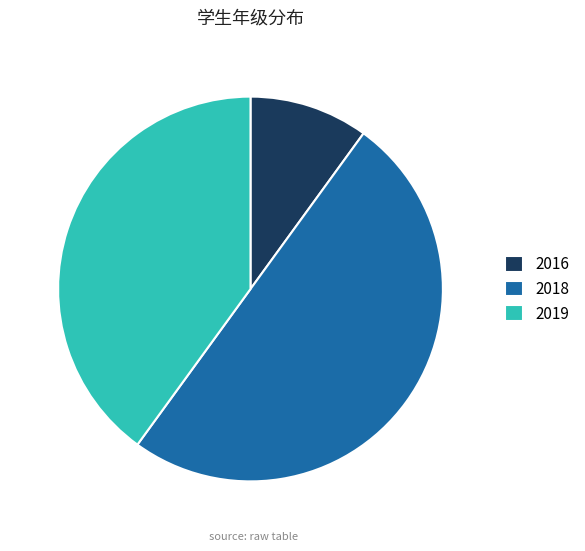

Approximately how many times larger is the value at 2019 compared to 2016?

4.0